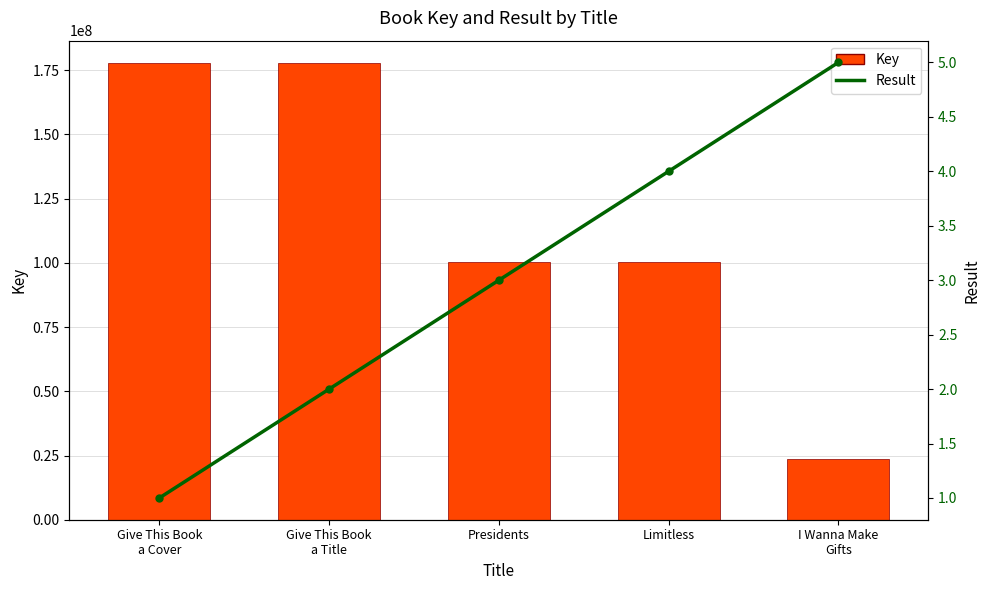

What is the value of the Key bar at the 4th from the left?

100284131